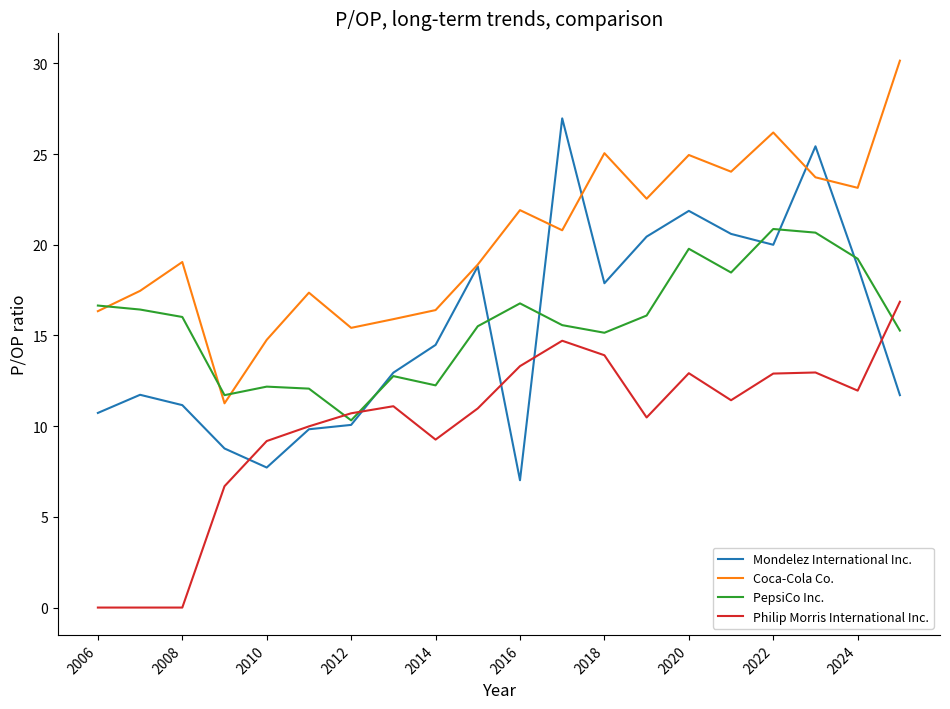

How many series are shown in this chart?

4